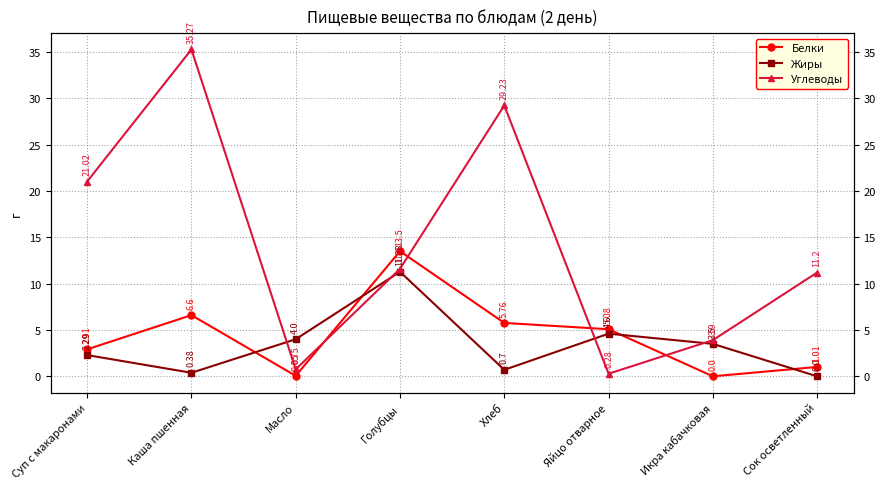

After their last crossing, which series has the higher values: Белки or Углеводы?

Углеводы